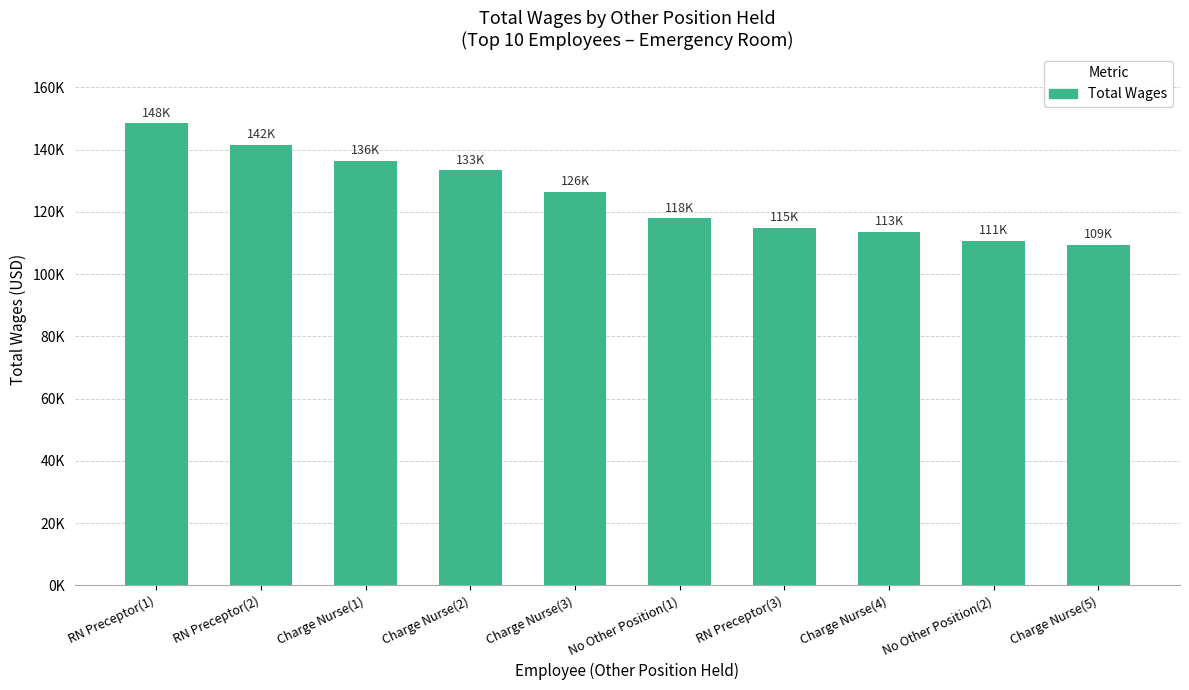

Reading left to right, extract all data points from this chart.

148495	141677	136439	133402	126477	117954	114849	113498	110786	109486